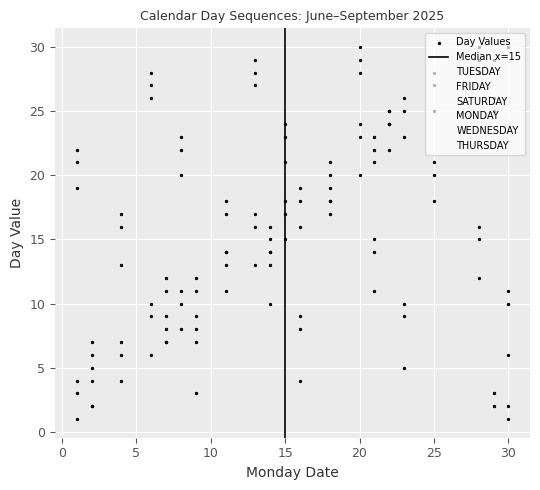

Is the value of THURSDAY at 30 greater than the value of FRIDAY at 14?

Yes